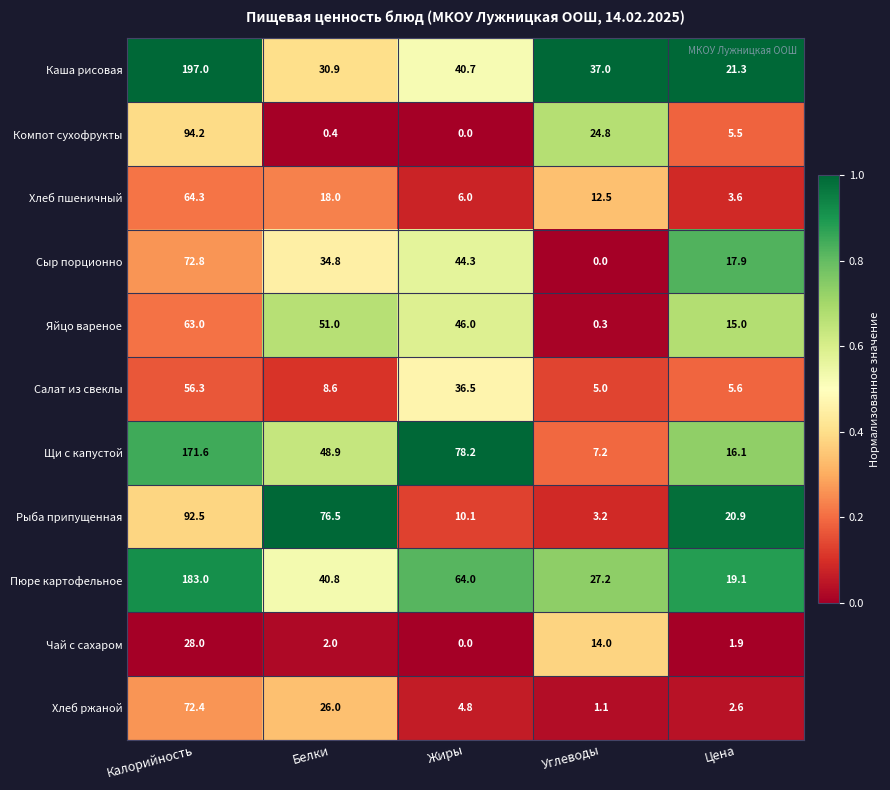

What is the sum of the Хлеб ржаной values at Углеводы and Белки?

27.1